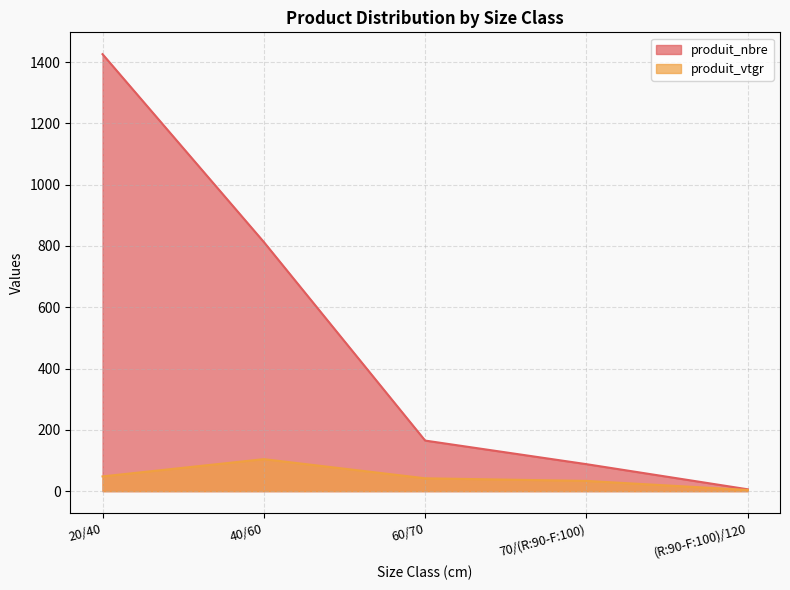

True or false: produit_vtgr has more than 2 interior local peaks.

False